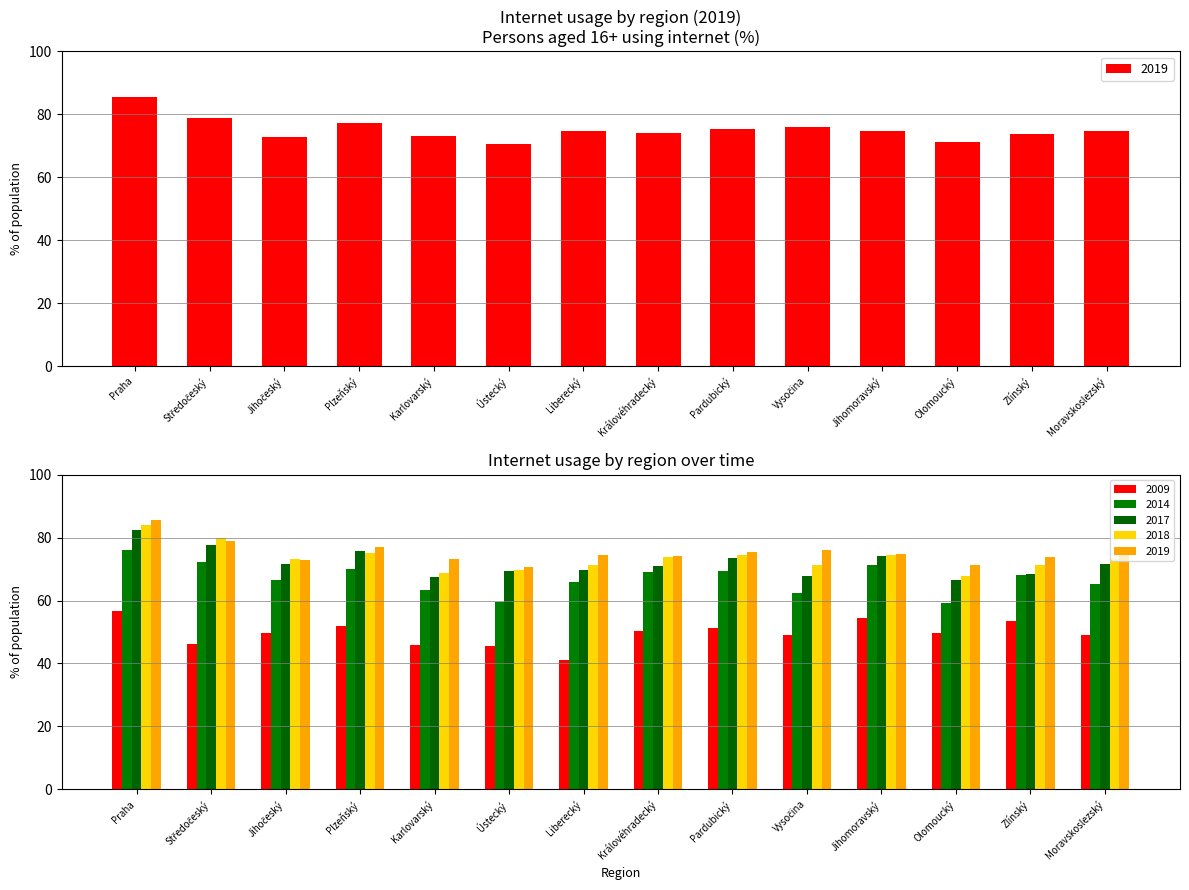

Which has a higher value, Jihomoravský or Plzeňský?

Jihomoravský